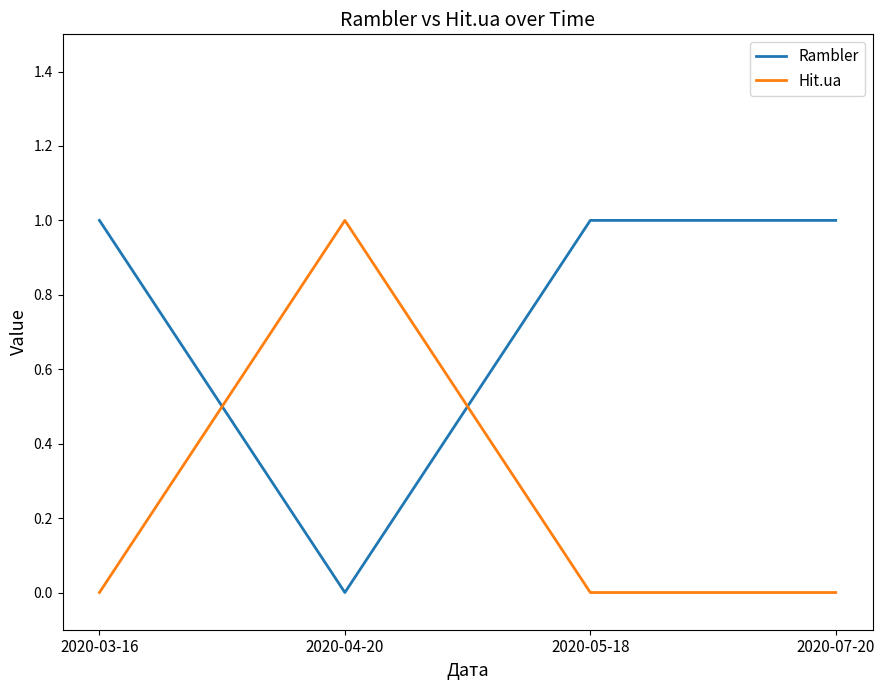

True or false: Hit.ua has more than 1 interior local peaks.

False